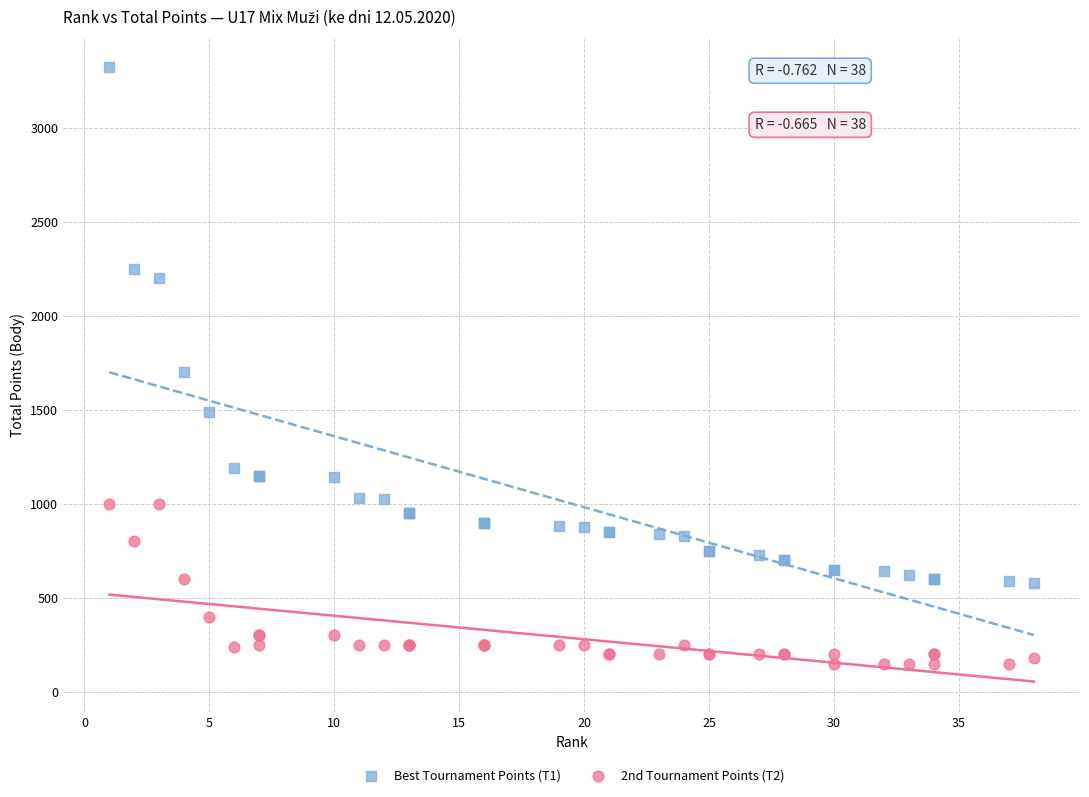

What are all the series names shown in the legend?

Best Tournament Points (T1), 2nd Tournament Points (T2)